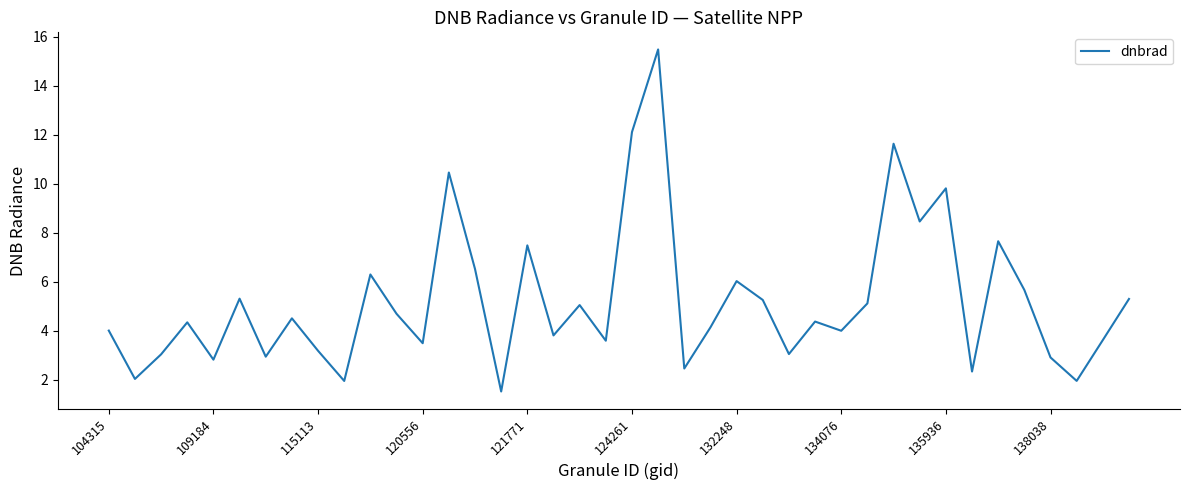

What is the maximum value shown in the chart?

15.5